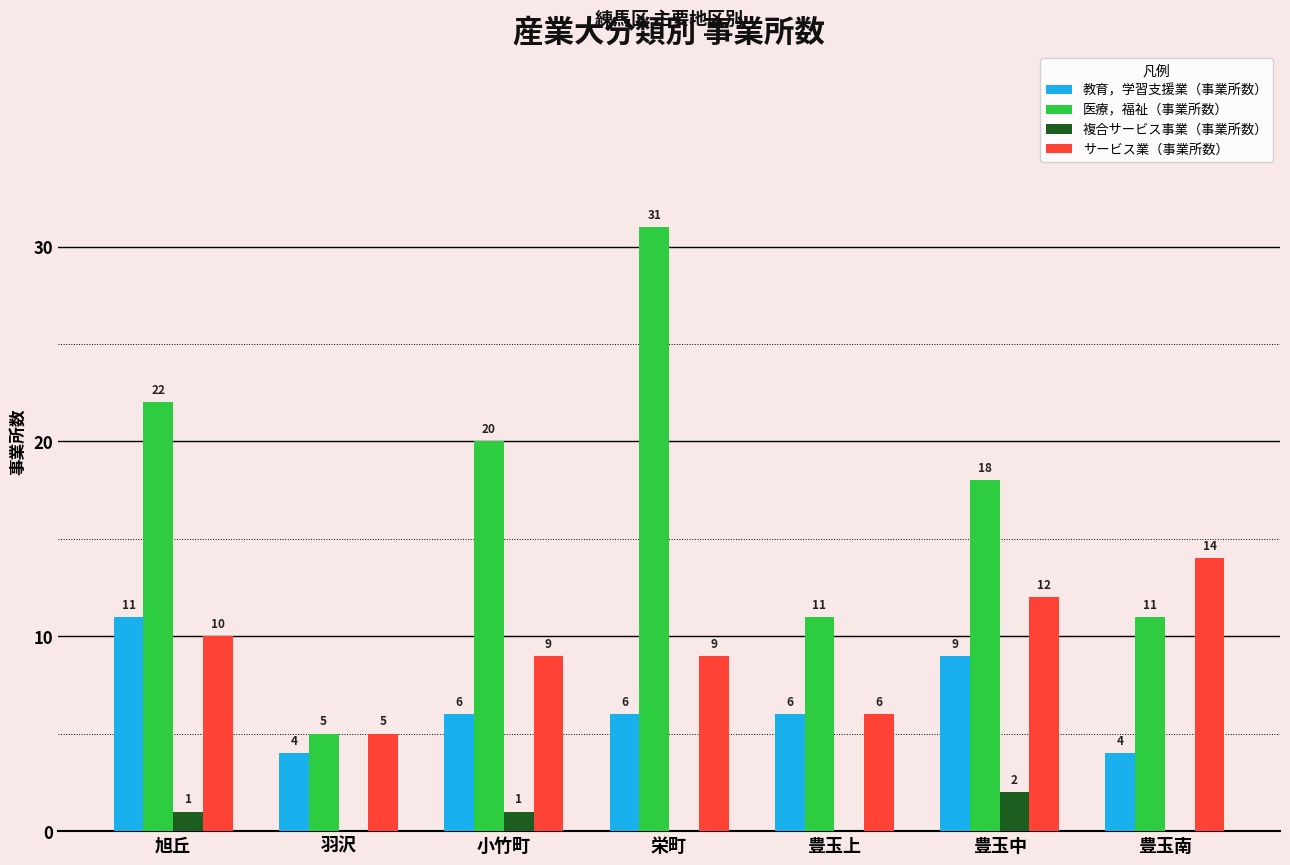

Which series has the largest range (max minus min)?

医療，福祉（事業所数）